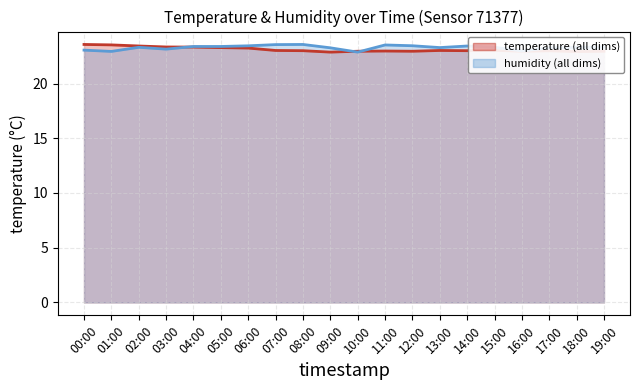

How many intersections are there between temperature and humidity?

3